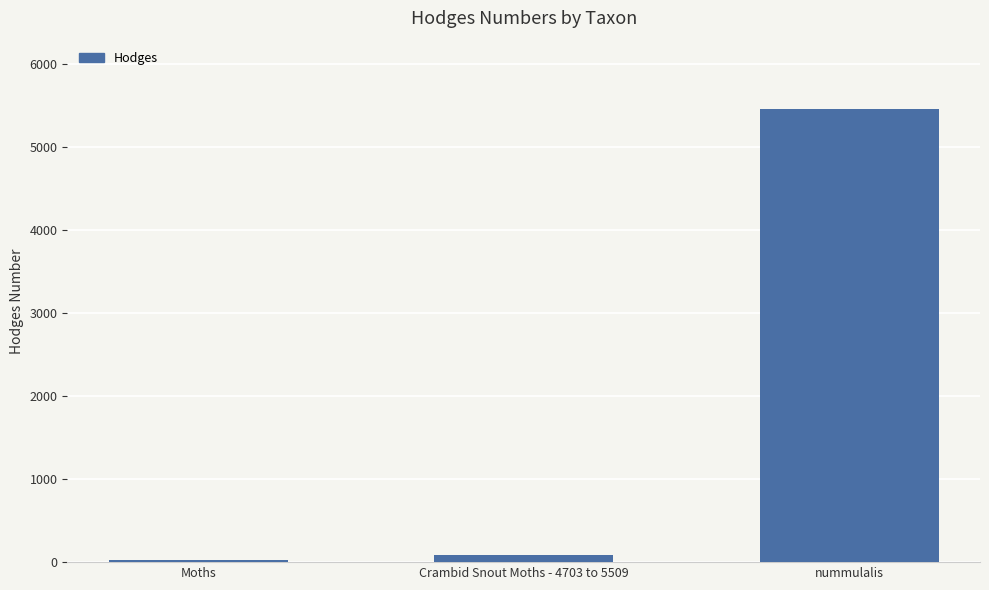

True or false: the data shows 80.2 at Crambid Snout Moths - 4703 to 5509.

True